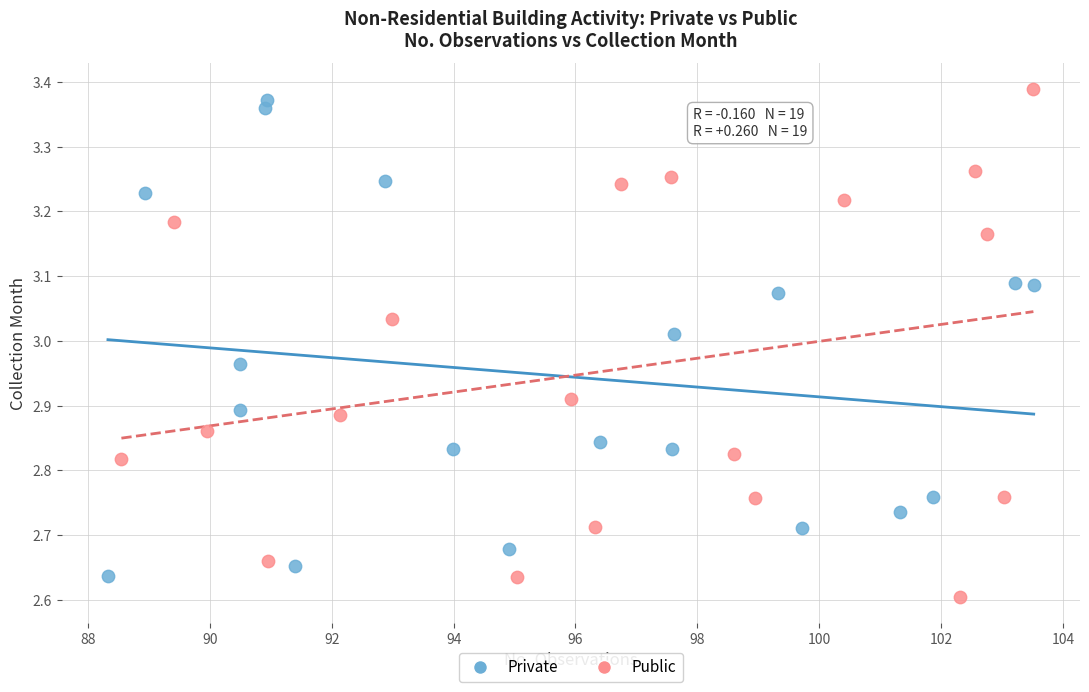

Which series has the largest Y range (max minus min)?

Public